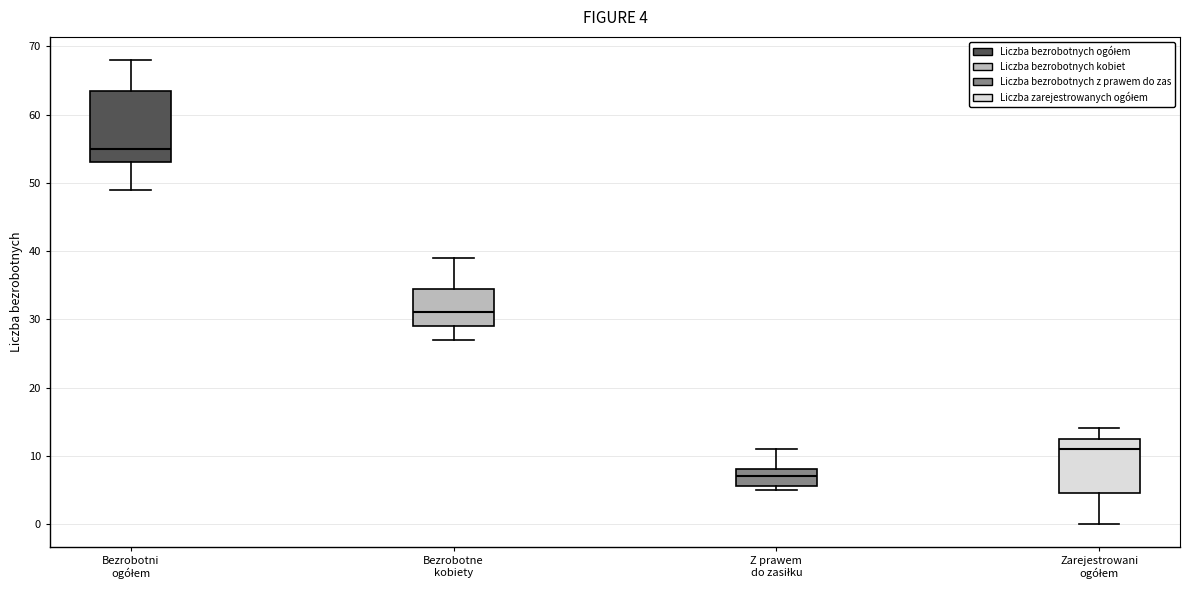

Which box has the lowest median line?

Z prawem do zasiłku